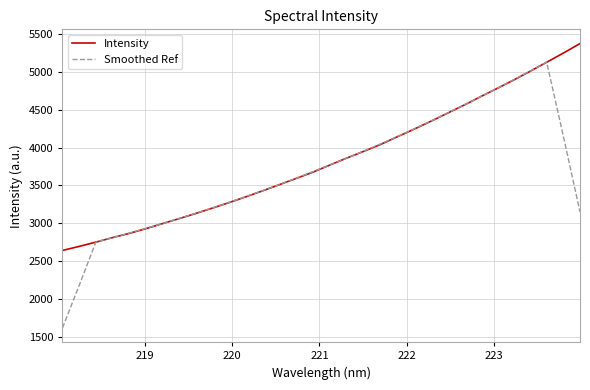

Which series has the widest spread of values?

Smoothed Ref